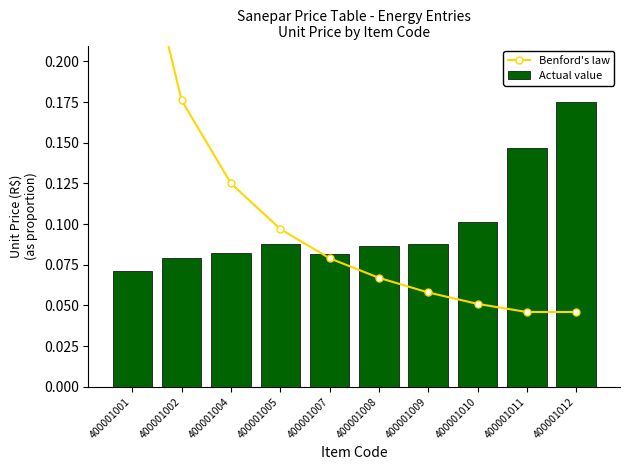

What are all the series names shown in the legend?

Benford's law, Actual value